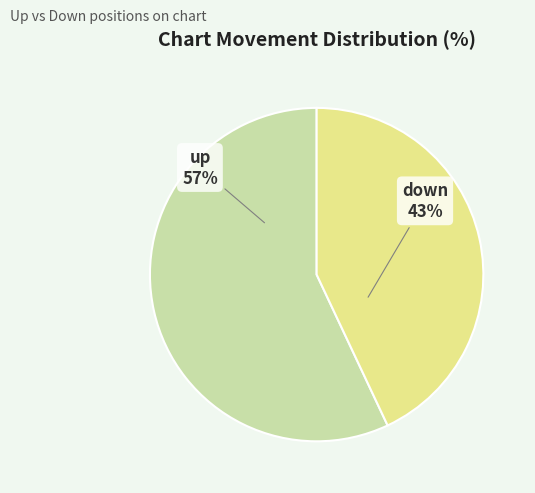

Which has a higher value, up or down?

up